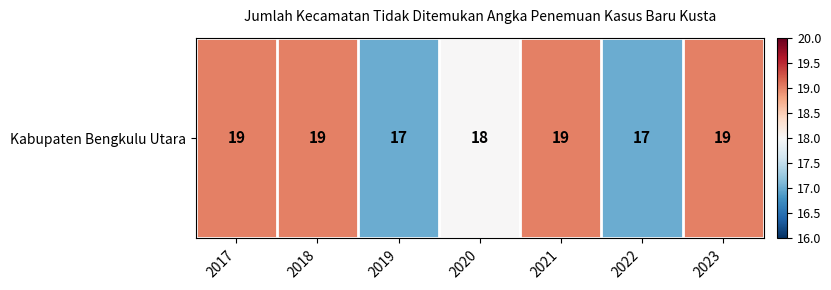

What is the smallest value displayed?

17